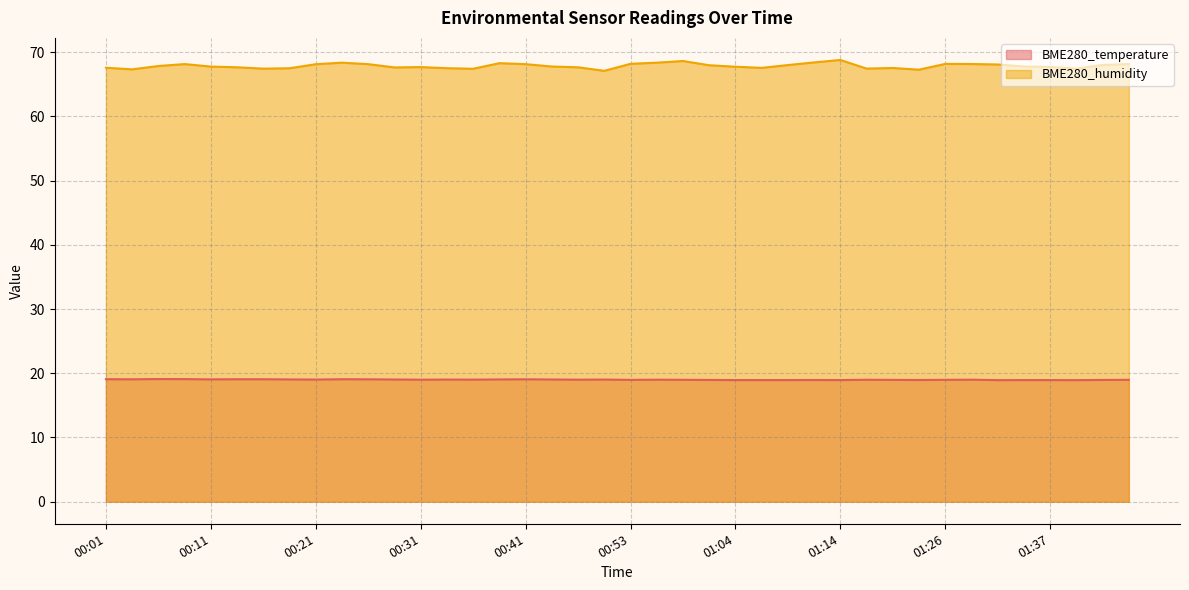

Which series has the largest range (max minus min)?

BME280_humidity